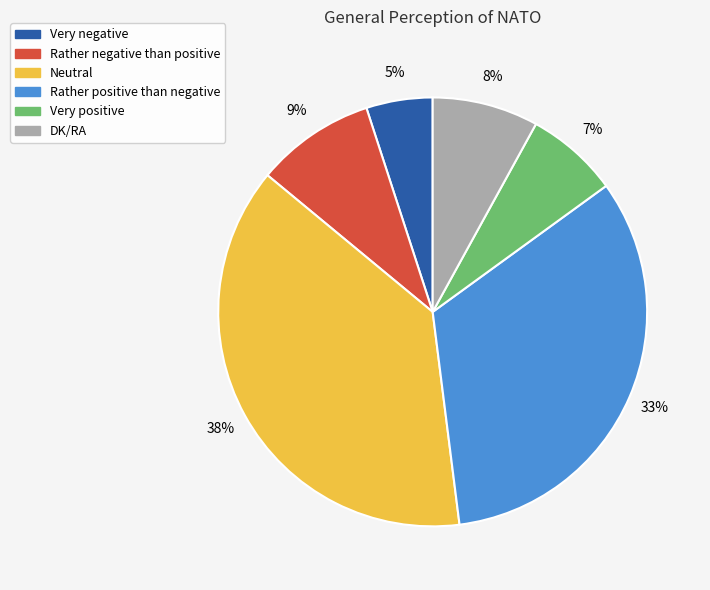

How many segments does this pie chart have?

6